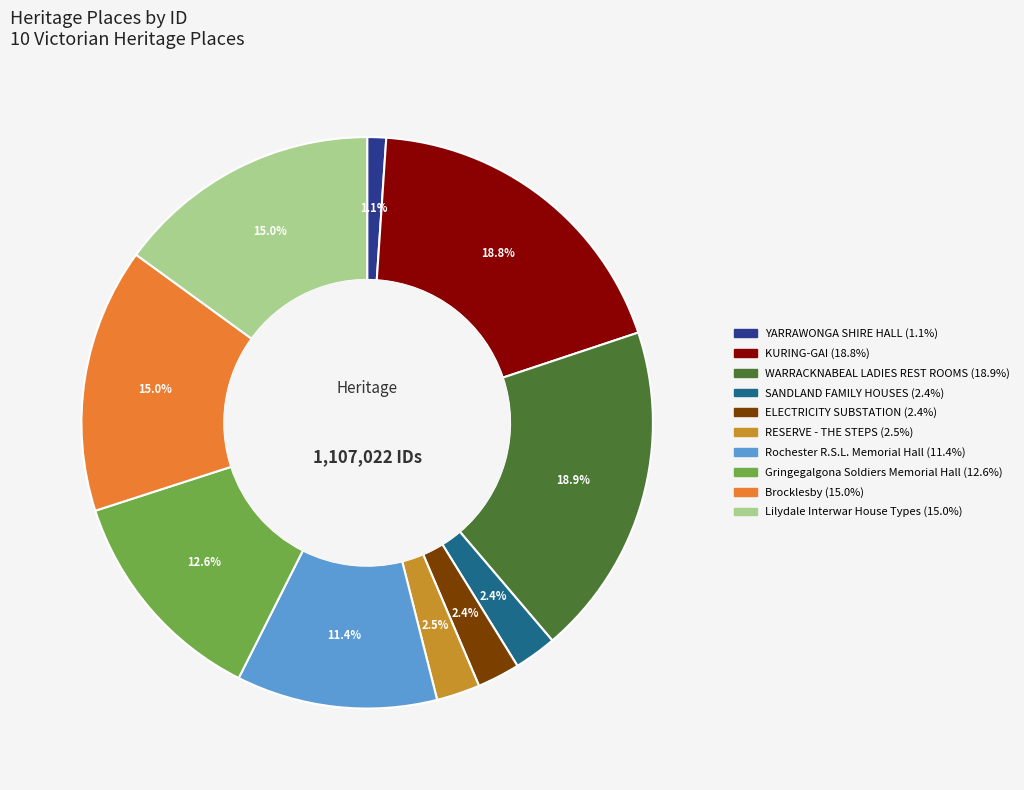

Count the number of slices in the pie.

10